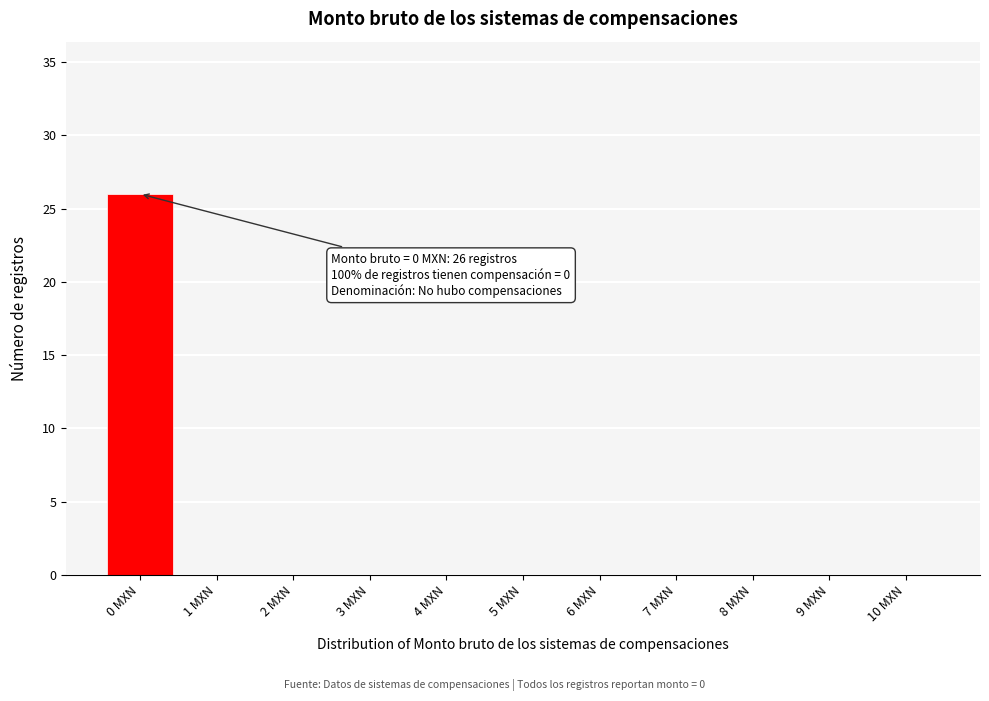

Reading left to right, extract all data points from this chart.

0 MXN=26	1 MXN=0	2 MXN=0	3 MXN=0	4 MXN=0	5 MXN=0	6 MXN=0	7 MXN=0	8 MXN=0	9 MXN=0	10 MXN=0